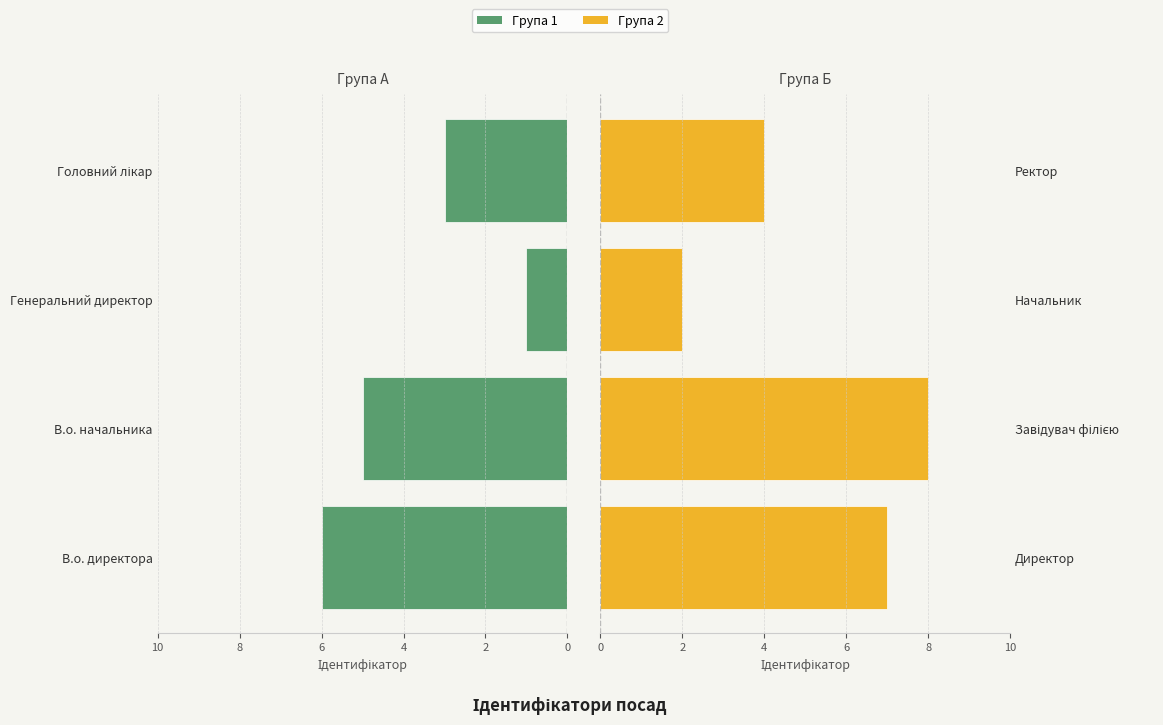

What is the difference between the Група 1 values at Головний лікар and Генеральний директор?

2